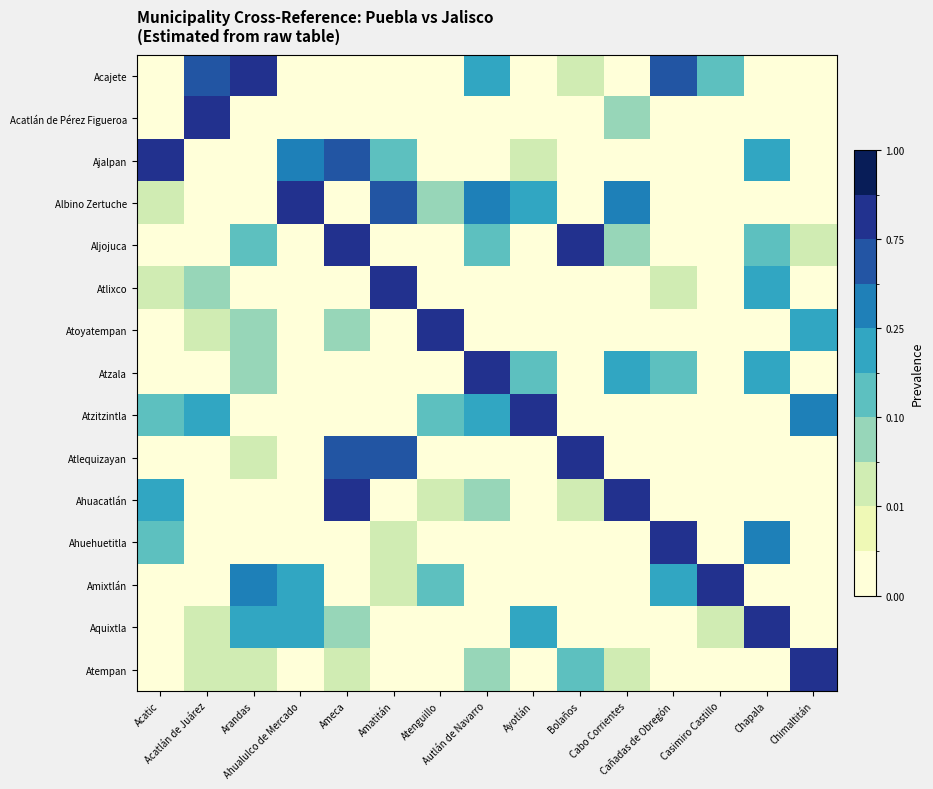

Which label corresponds to the largest value in the chart?

Arandas